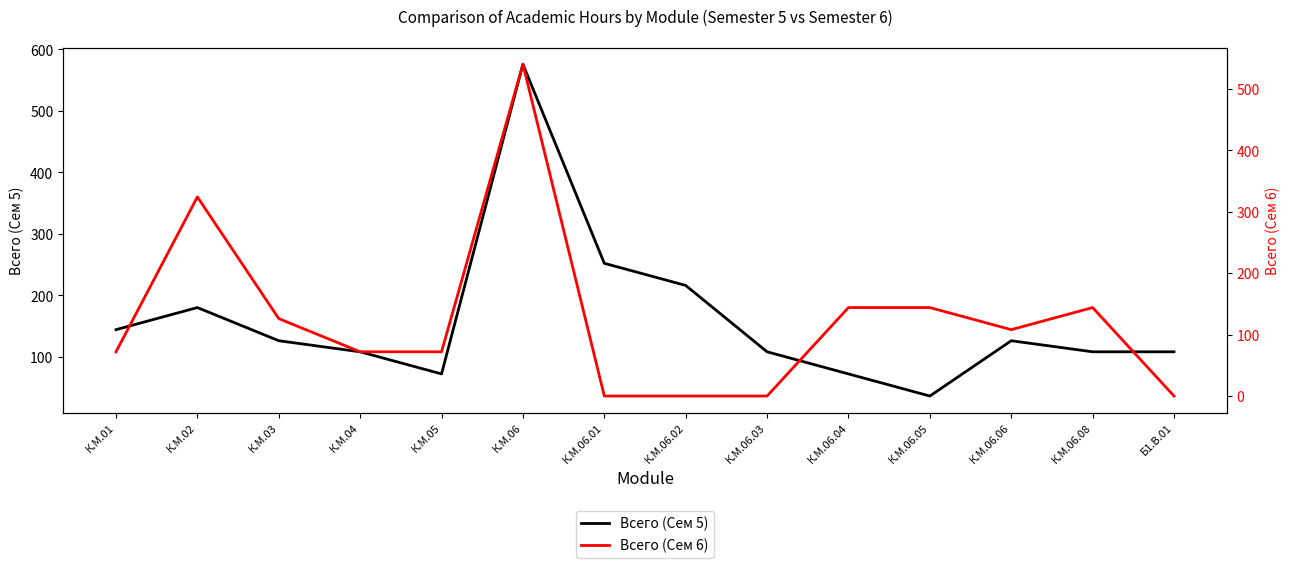

What is the total value across all series at К.М.04?

180